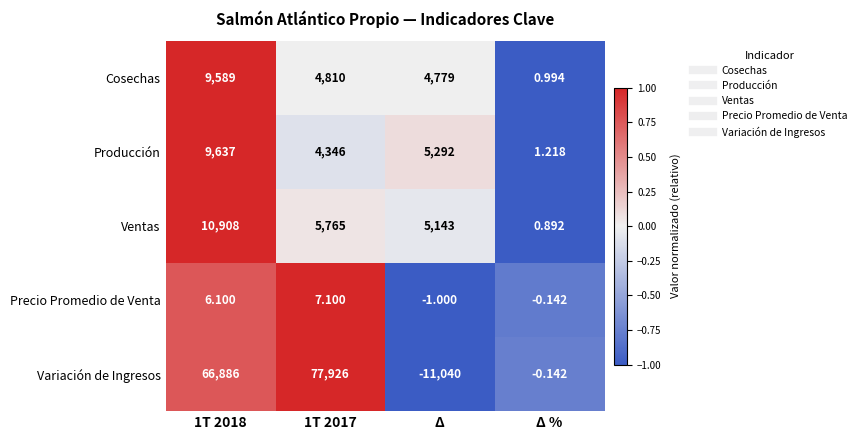

List the series in order of their peak value, lowest first.

Precio Promedio de Venta, Cosechas, Producción, Ventas, Variación de Ingresos